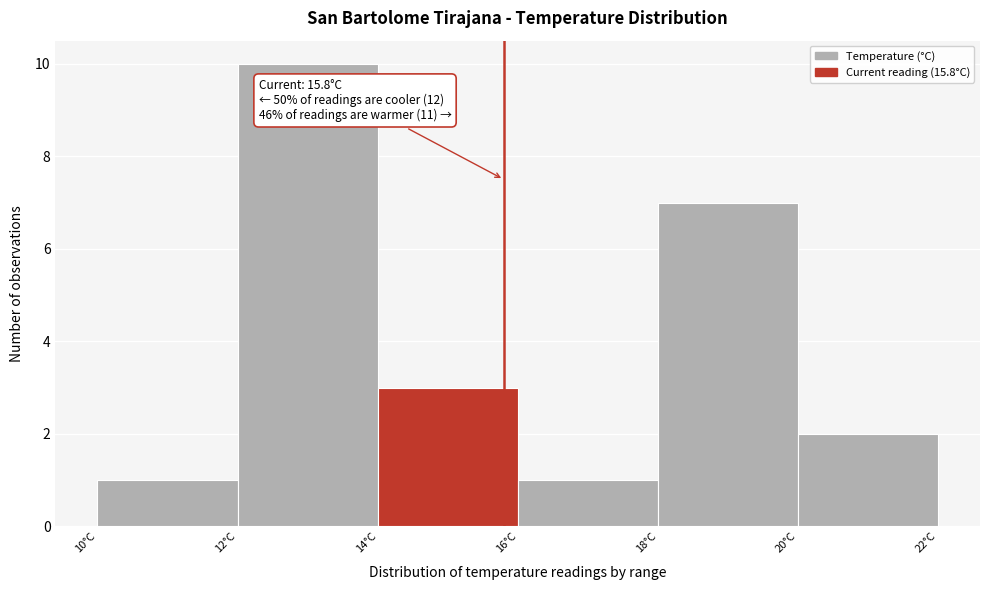

Over which range of the x-axis is the bar tallest?

12 to 14